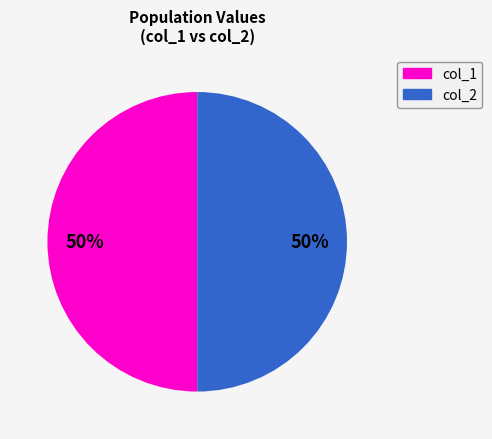

To the nearest percent, what is the average slice percentage?

50%